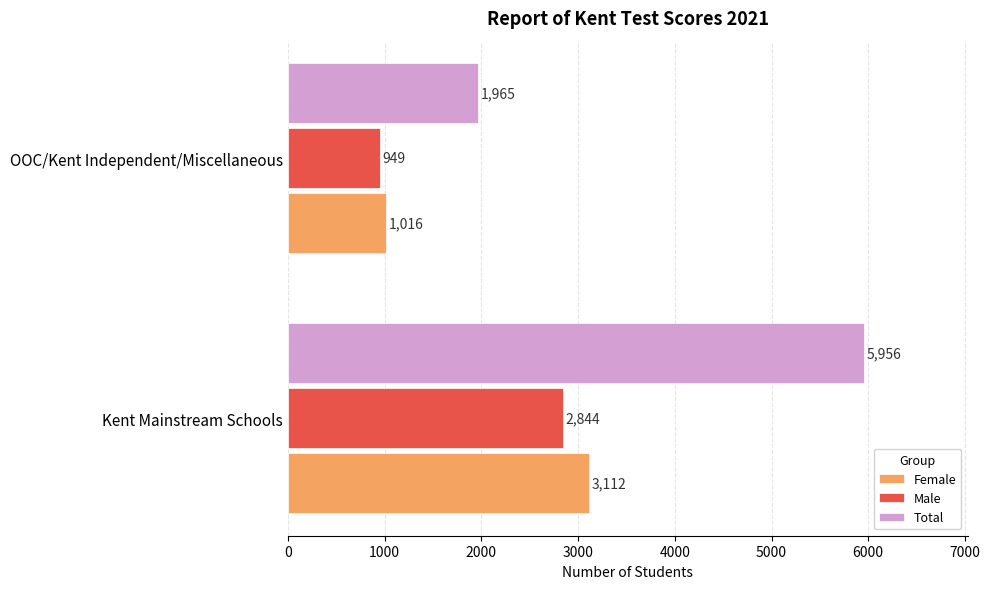

Is it true that Female equals 3112 at Kent Mainstream Schools?

True